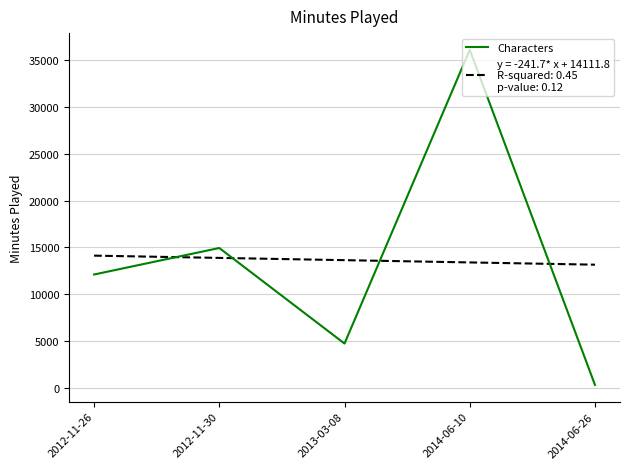

At which category does the chart reach its peak across all series?

2014-06-10